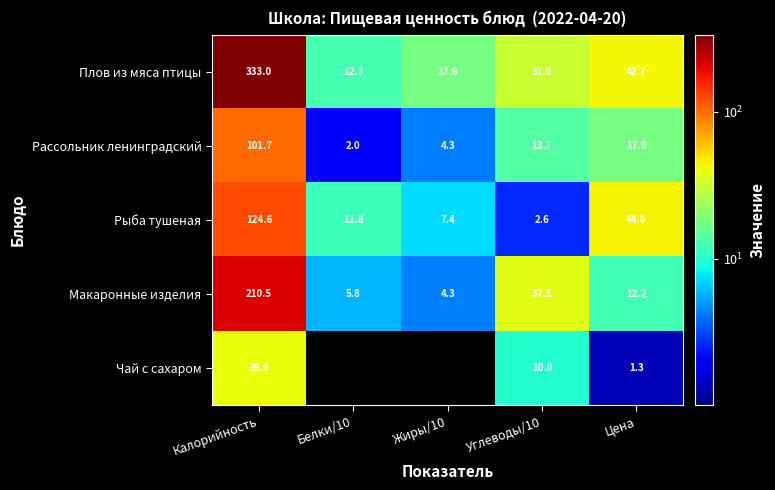

What is the sum of all Рыба тушеная values?

190.4